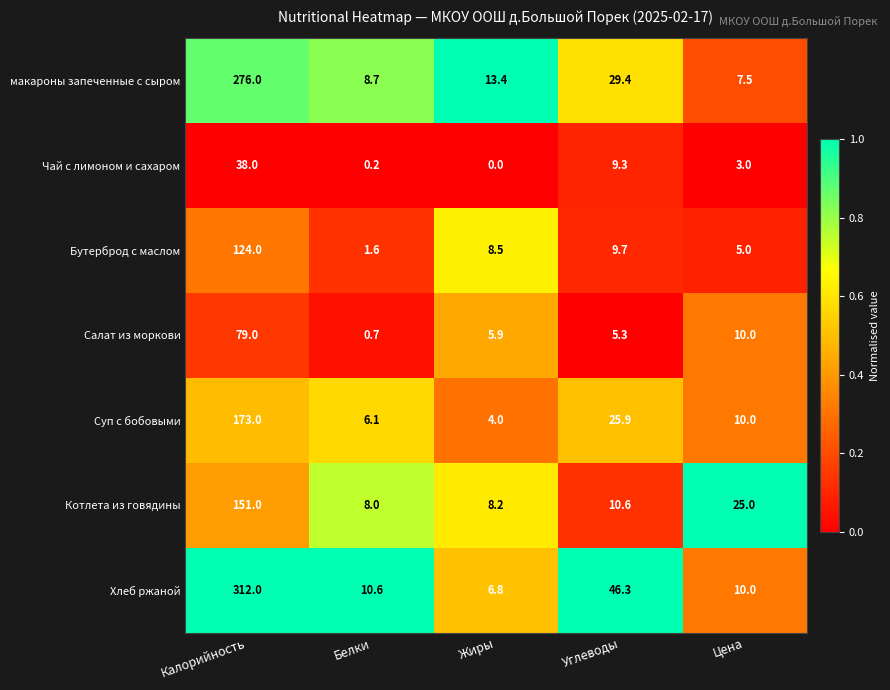

At how many categories does at least one series exceed 0?

5